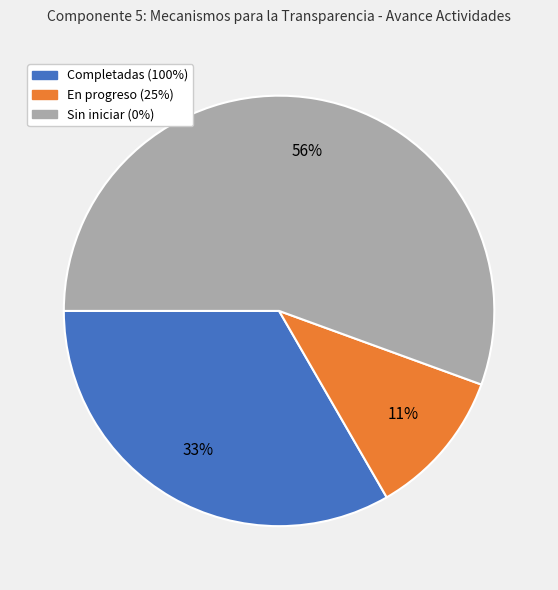

Is there any slice that represents more than half of the pie?

Yes